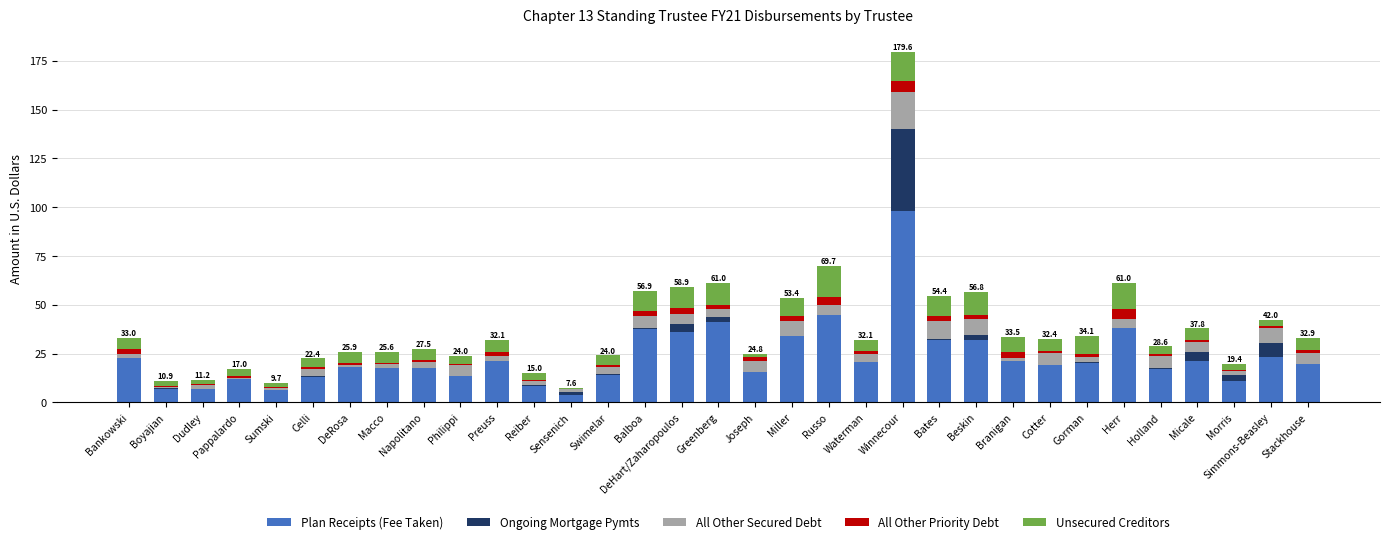

At which category is the sum across all series the highest?

Winnecour